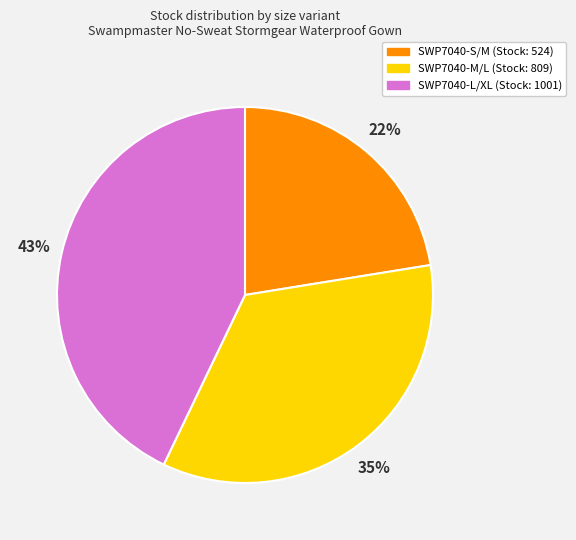

Count the number of slices in the pie.

3